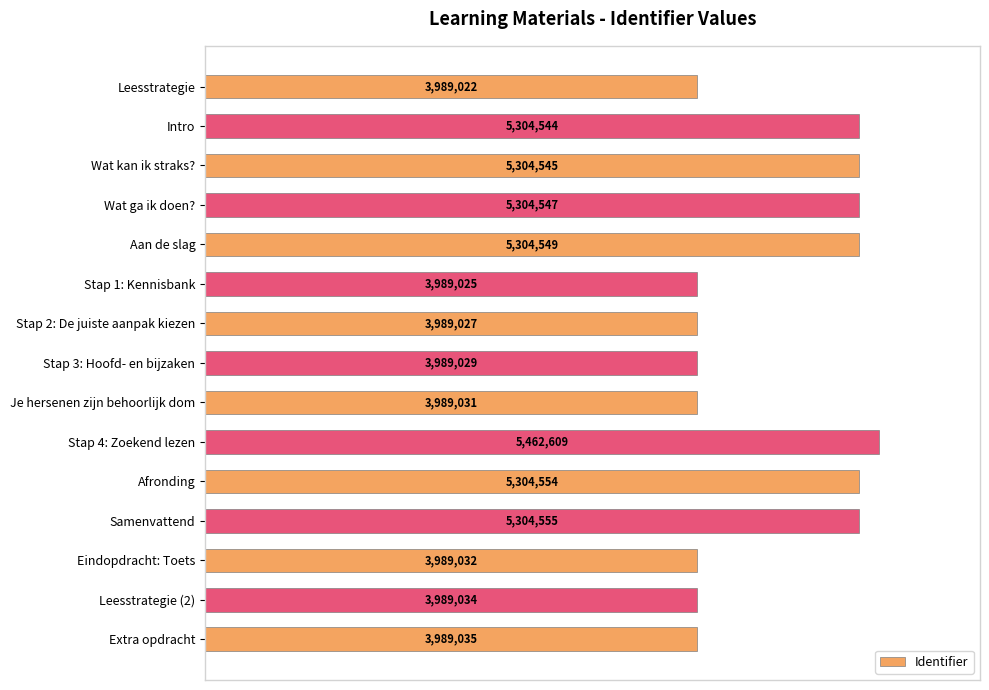

Are the bars horizontal?

Yes